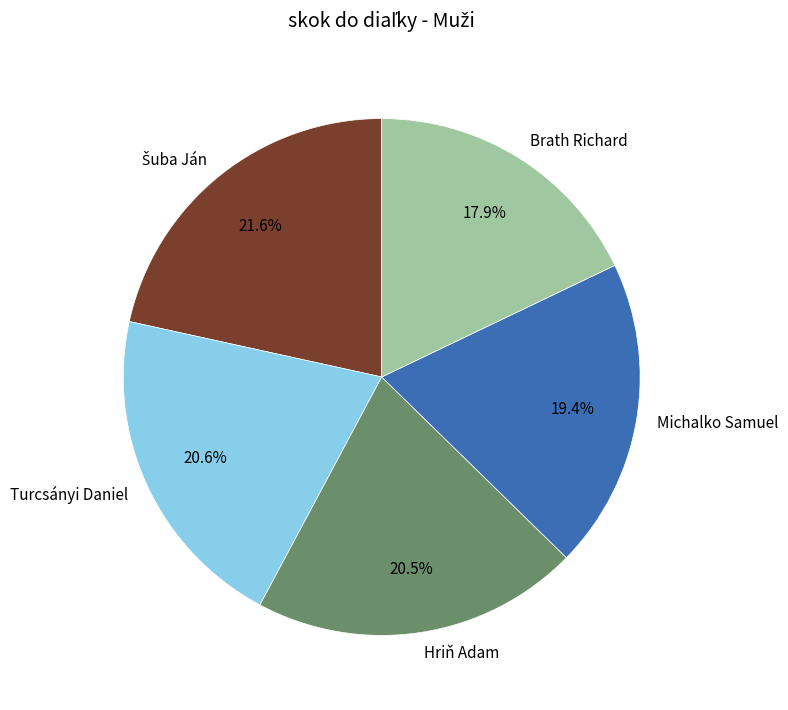

Which category has the smallest portion of the pie?

Brath Richard